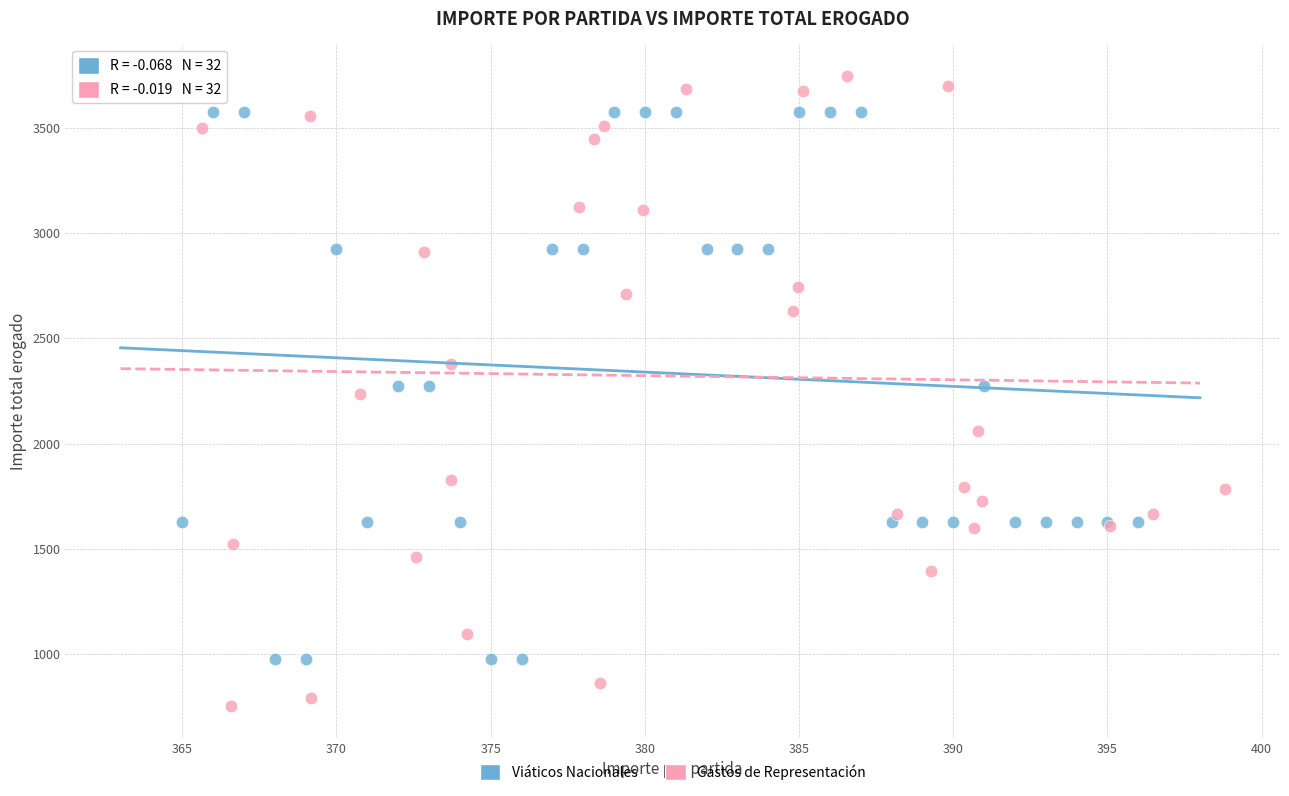

Which series reaches the minimum Y coordinate?

Gastos de Representación